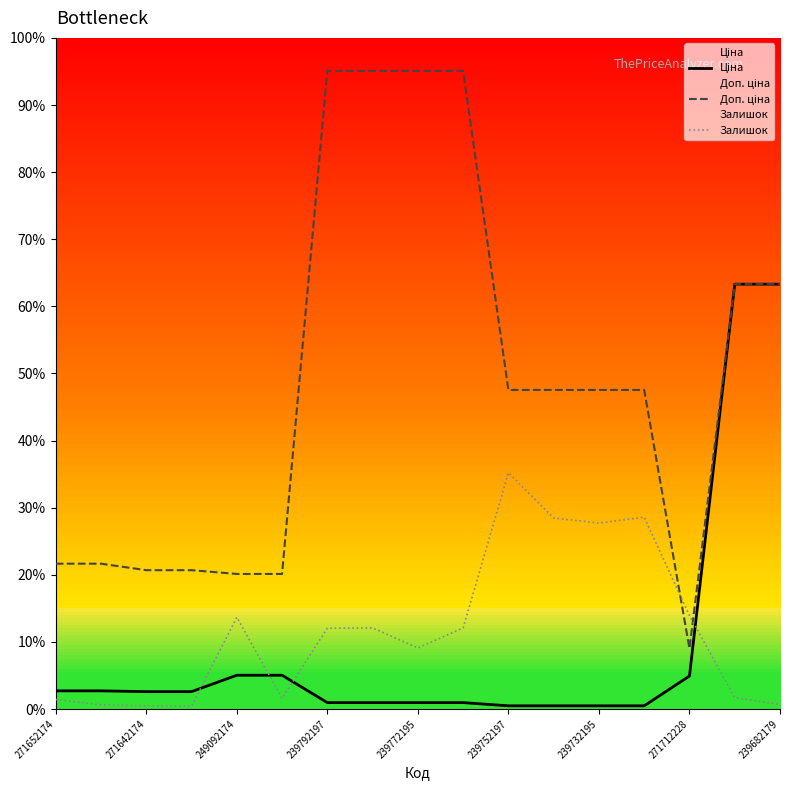

Which series has the largest range (max minus min)?

Доп. ціна